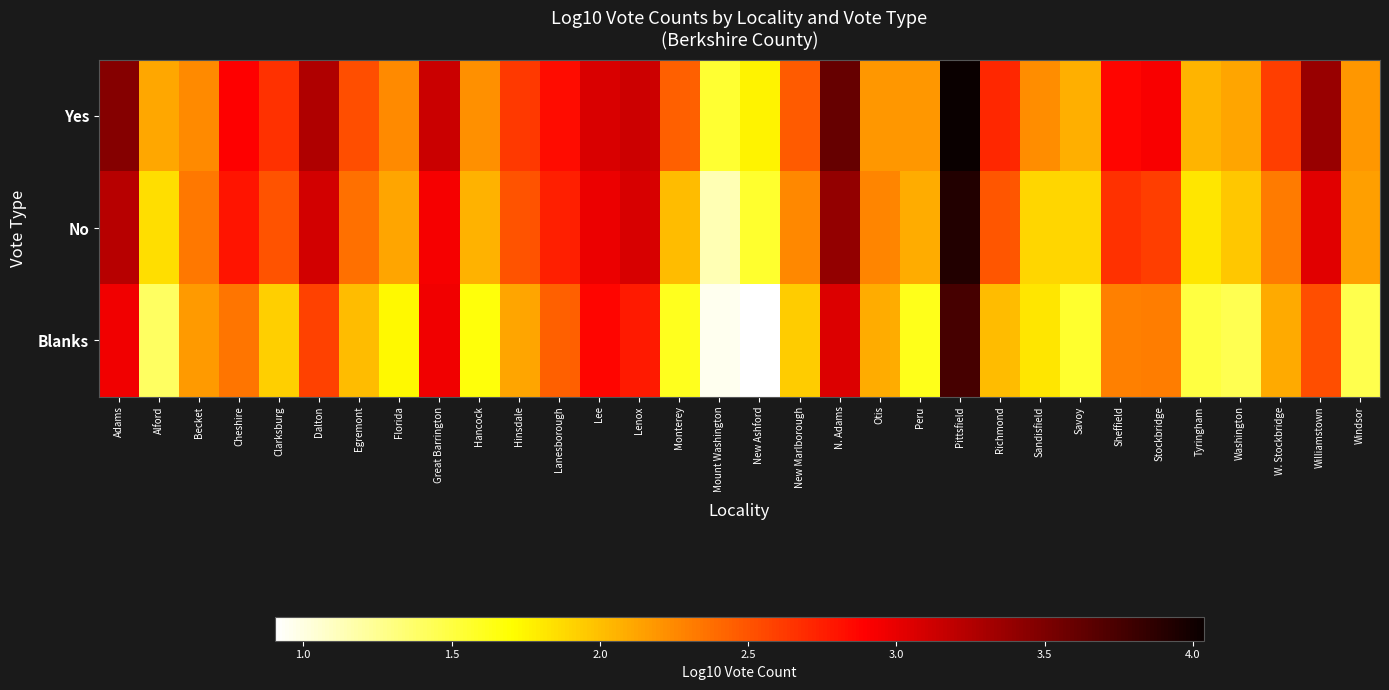

How many series are shown in this chart?

3